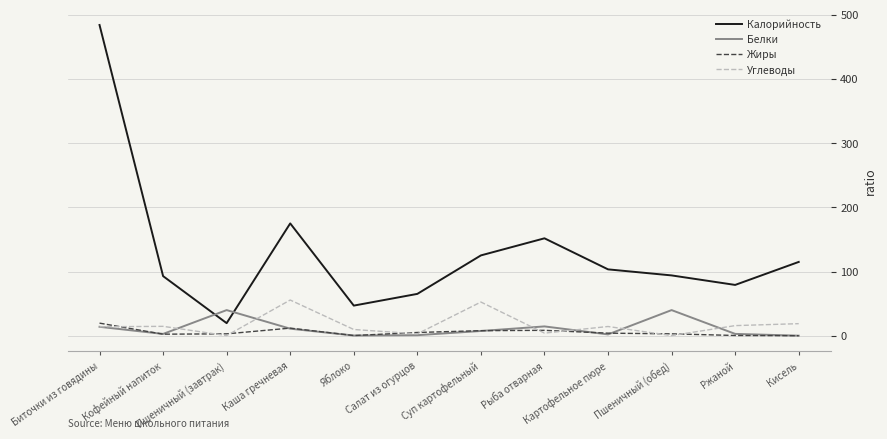

Which label corresponds to the largest value in the chart?

Биточки из говядины